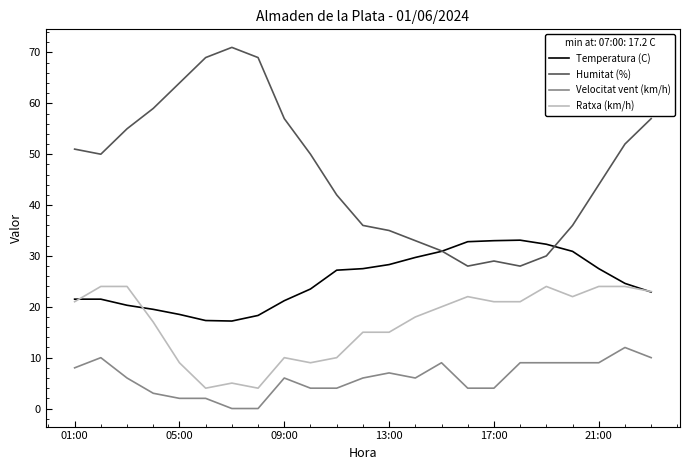

List the series in order of their overall mean, highest first.

Humitat (%), Temperatura (C), Ratxa (km/h), Velocitat vent (km/h)